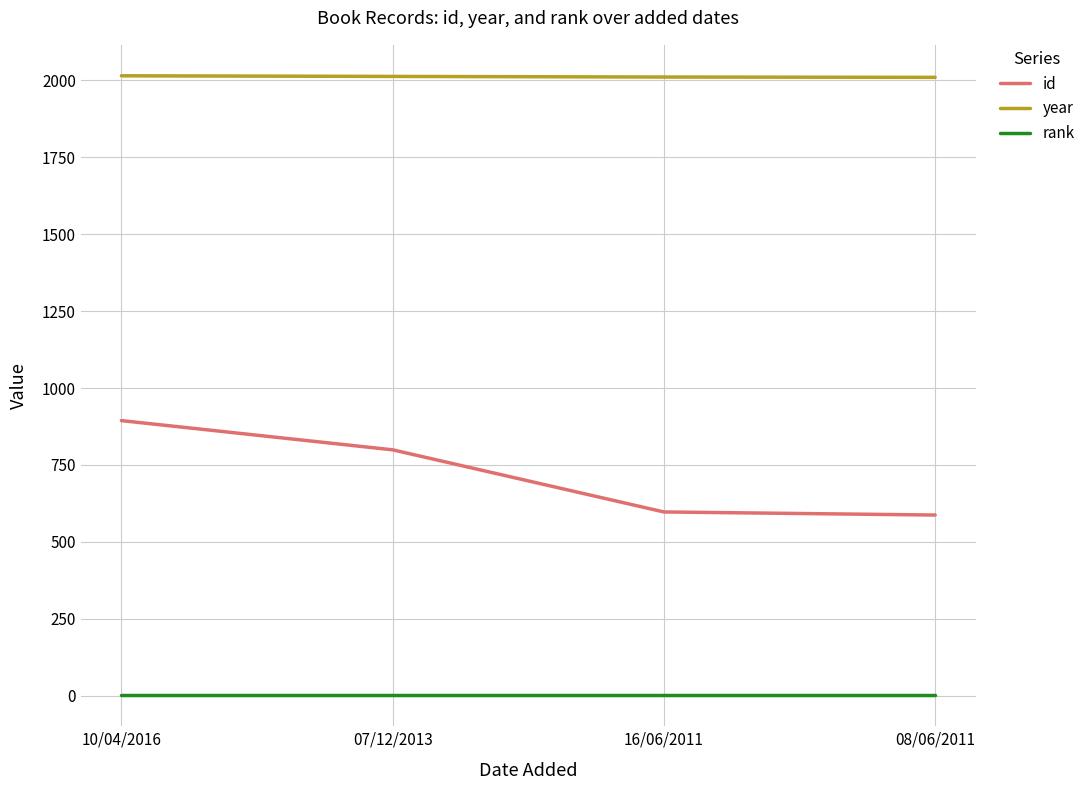

True or false: year and rank intersect in this chart.

False